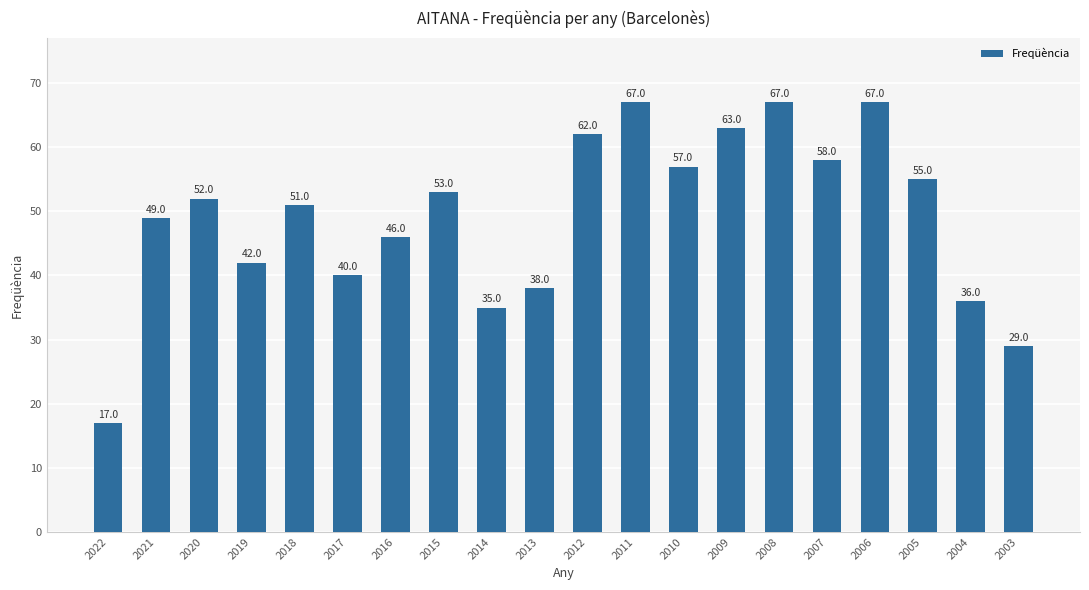

What is the value of the 1st bar from the left?

17